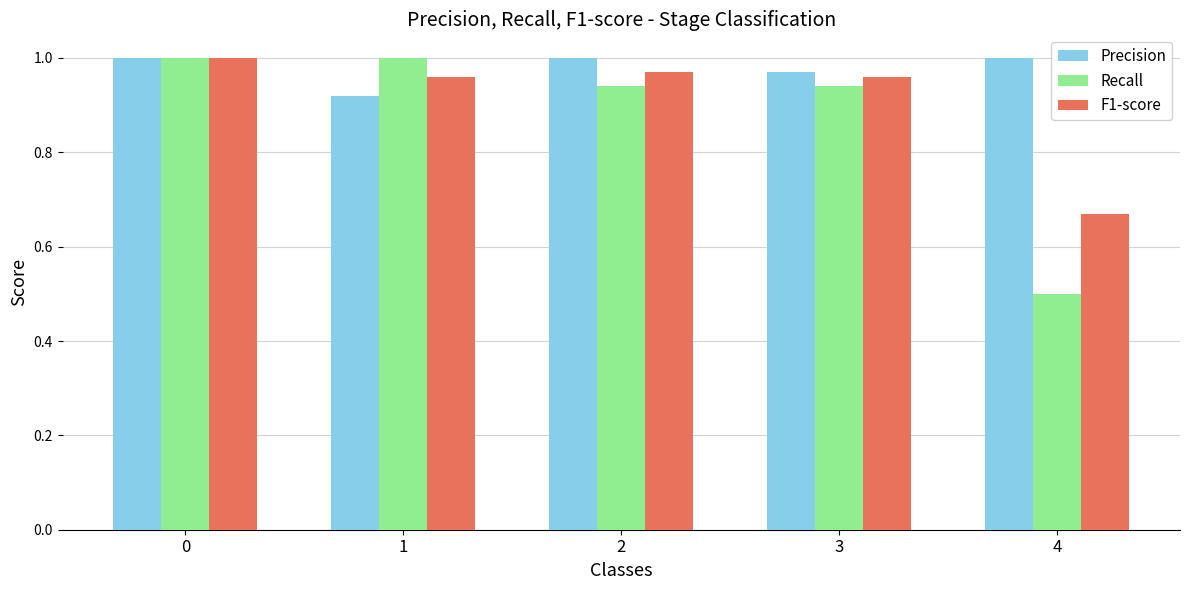

Which series has the largest range (max minus min)?

Recall